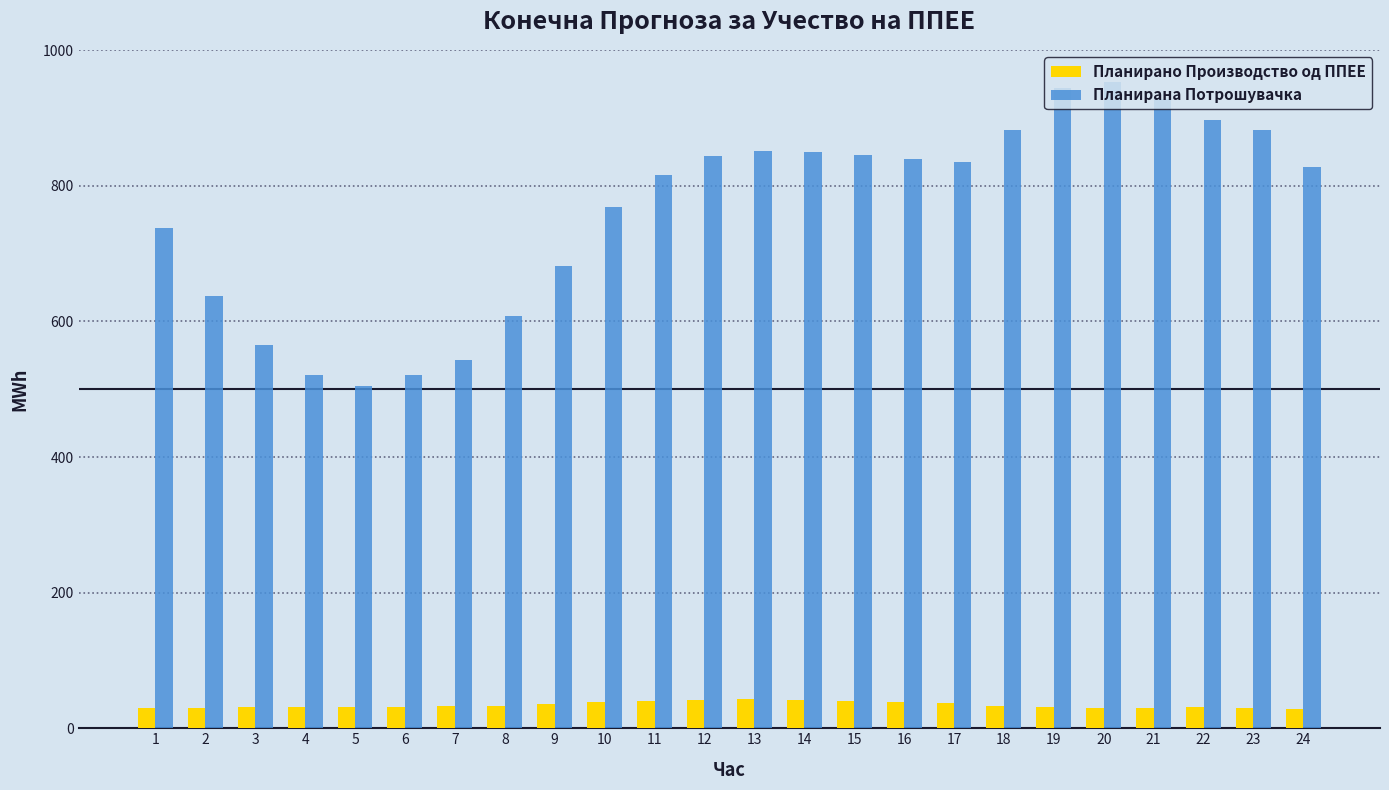

Where does the Планирана Потрошувачка series first go above 835?

12